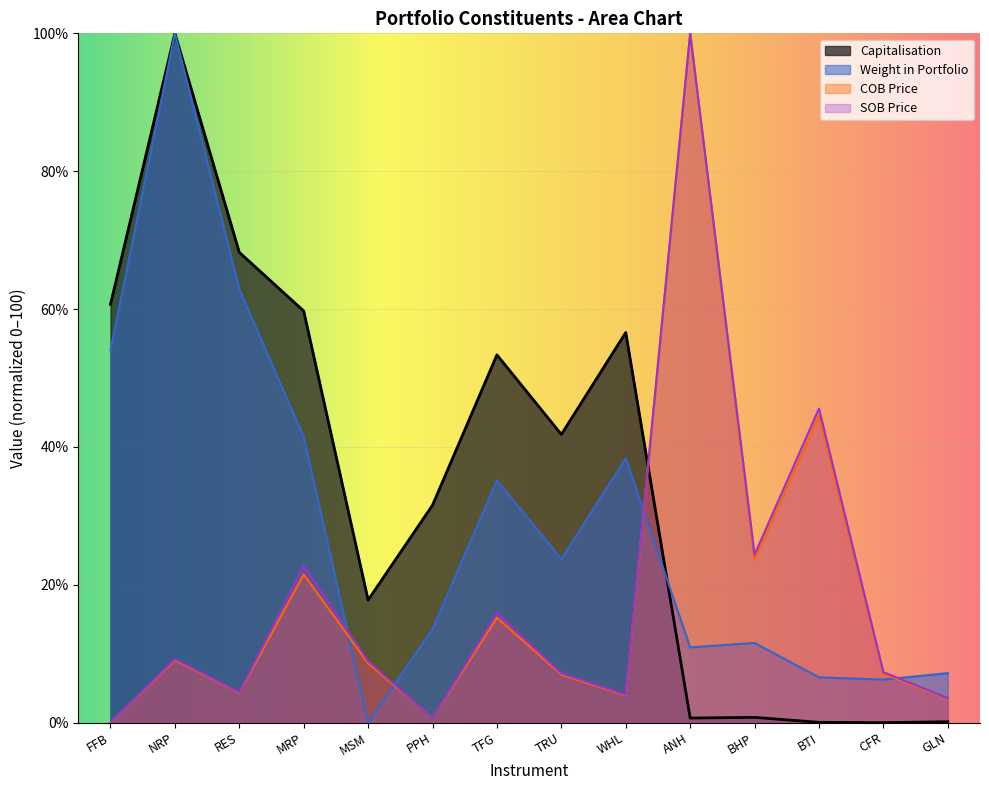

How many positive values does the Weight in Portfolio series have?

13